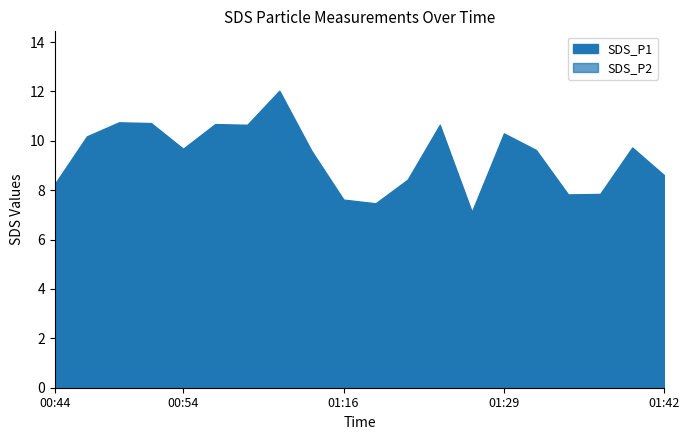

What is the highest value of the SDS_P2 series?

6.8